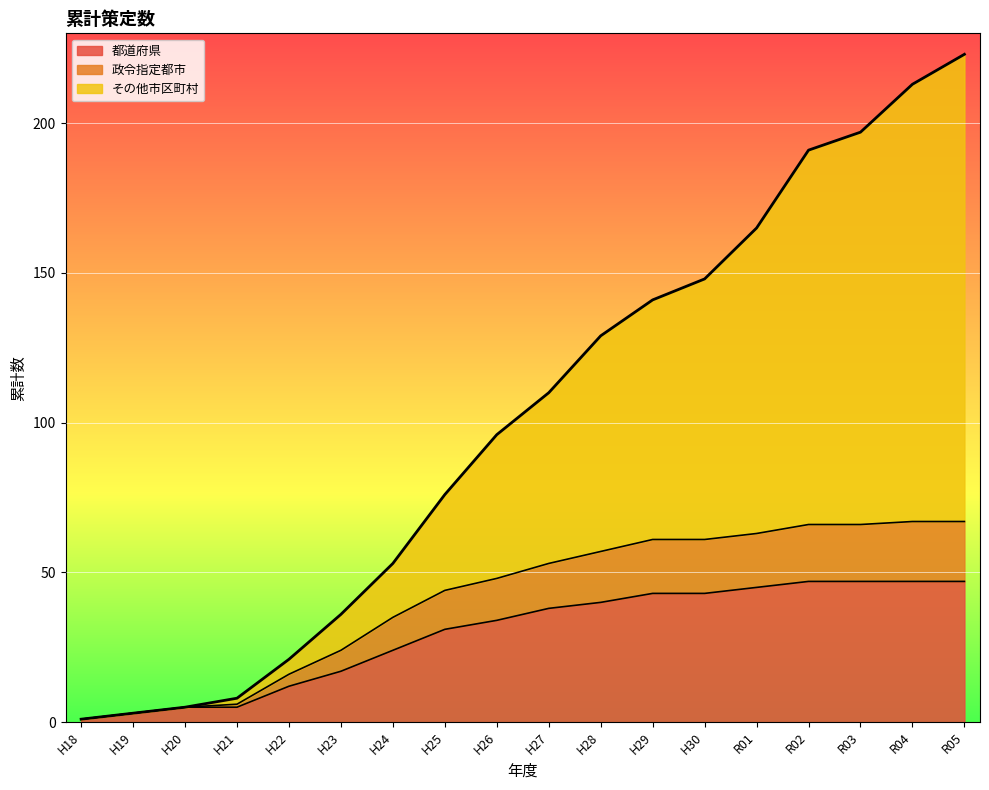

True or false: 政令指定都市 and その他市区町村 intersect in this chart.

False